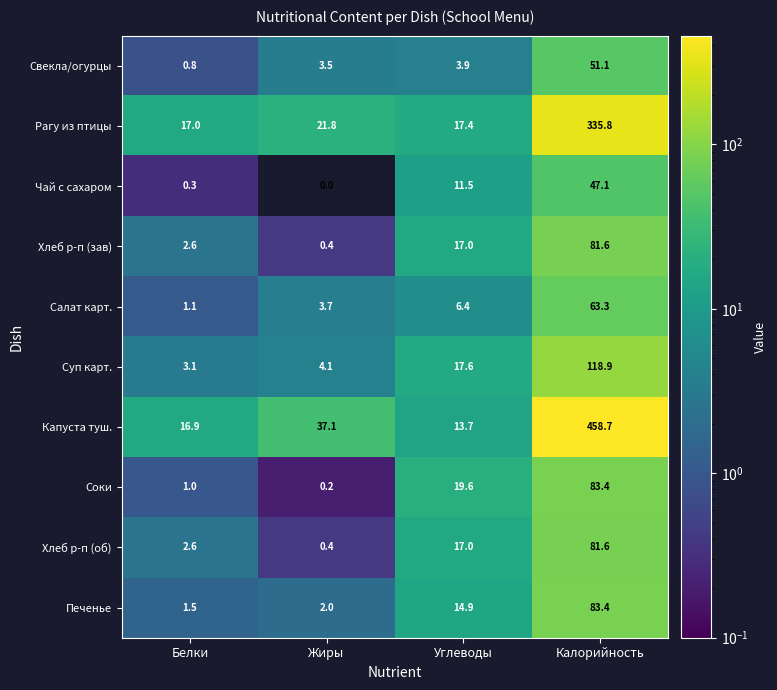

Which category has the lowest value across all series?

Жиры